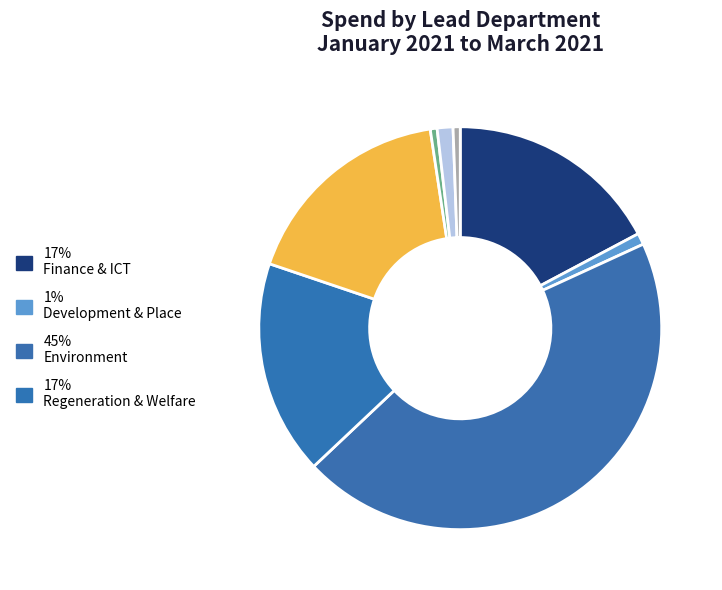

Is there any slice that represents more than half of the pie?

No